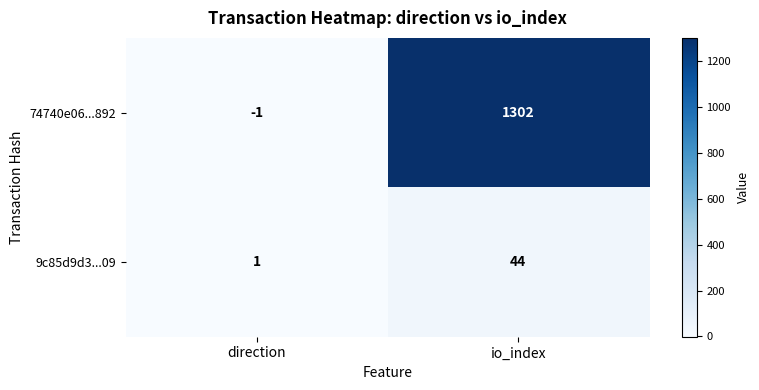

Reading right to left, what are all the values shown in this chart?

74740e06...892: 1302	-1
9c85d9d3...09: 44	1